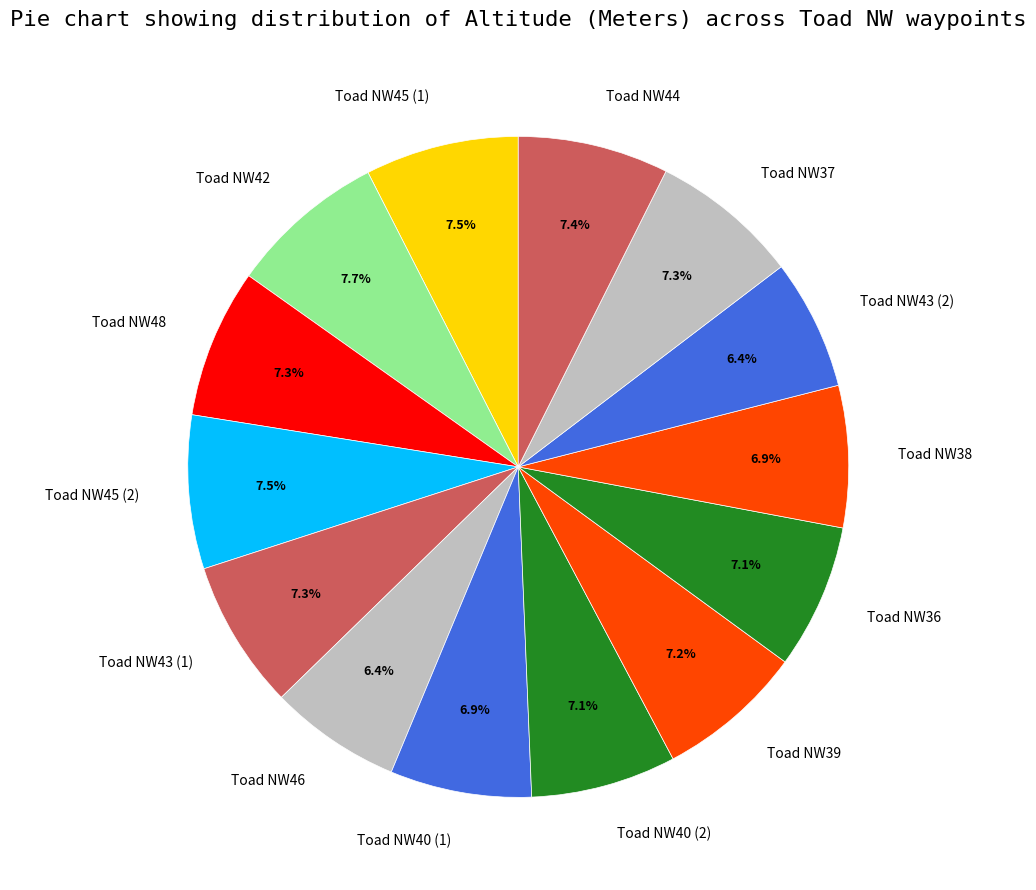

What percentage is NOT represented by Toad NW43 (2)?

93.6%